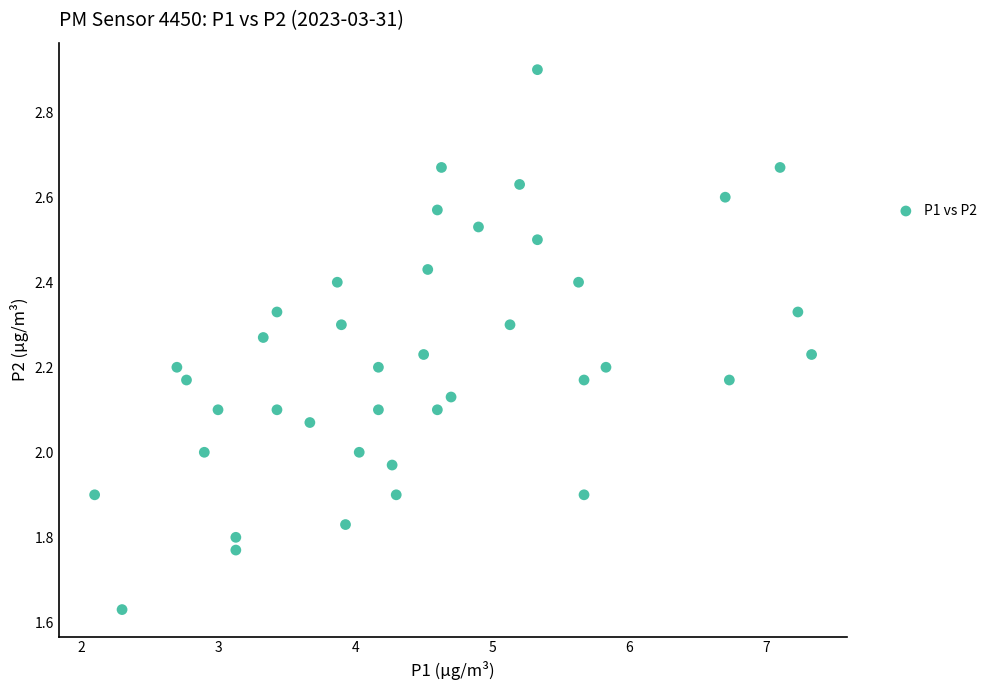

What is the range of Y values (max minus min)?

1.3